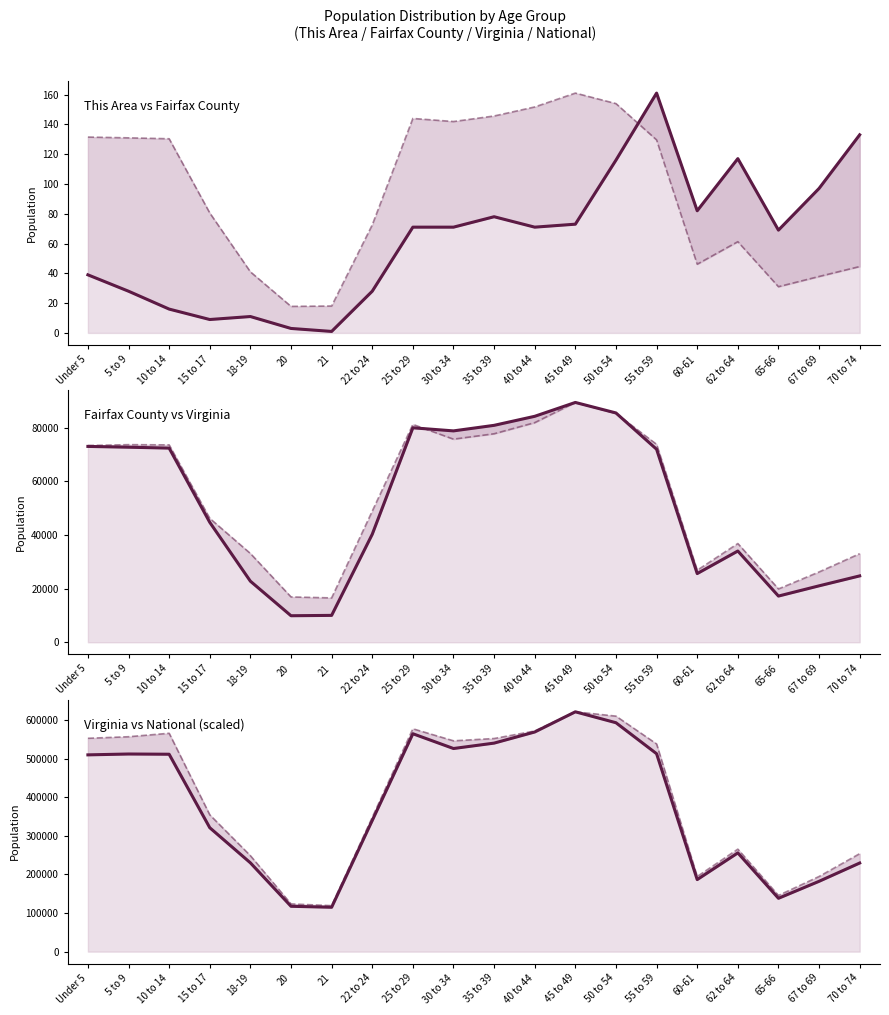

What is the total value across all series at Under 5?

1208629.1